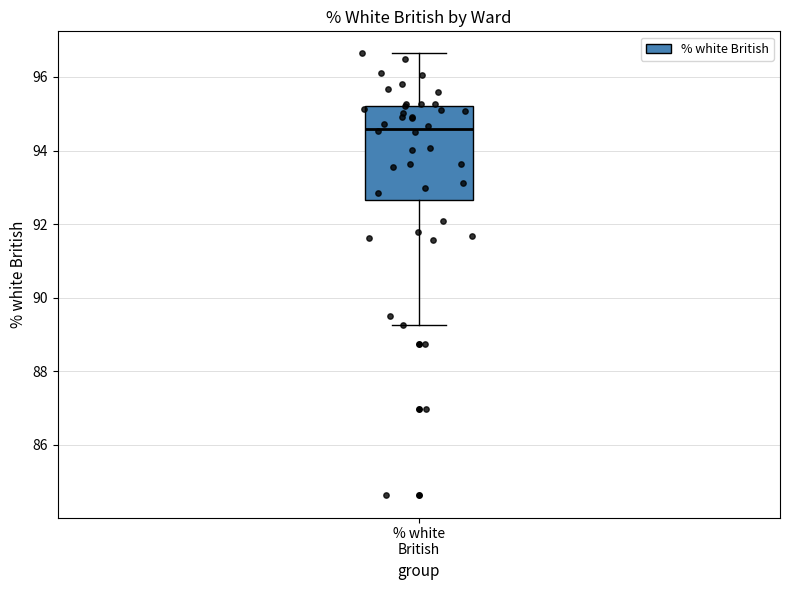

Where does the median line of the box for % white British sit on the y-axis? The values are not printed on the chart, so give them approximately, as read against the axis.

94.6